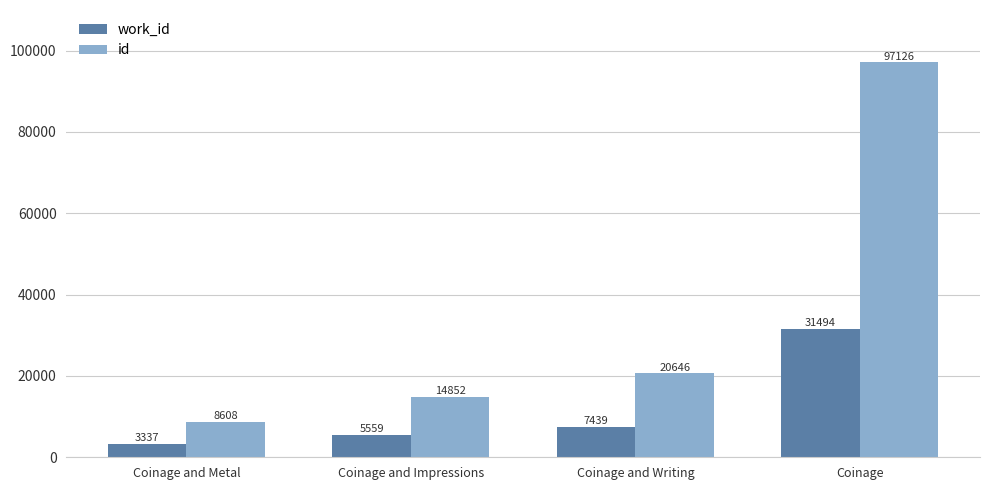

Reading left to right, extract all data points from this chart.

work_id: Coinage and Metal=3337	Coinage and Impressions=5559	Coinage and Writing=7439	Coinage=31494
id: Coinage and Metal=8608	Coinage and Impressions=14852	Coinage and Writing=20646	Coinage=97126